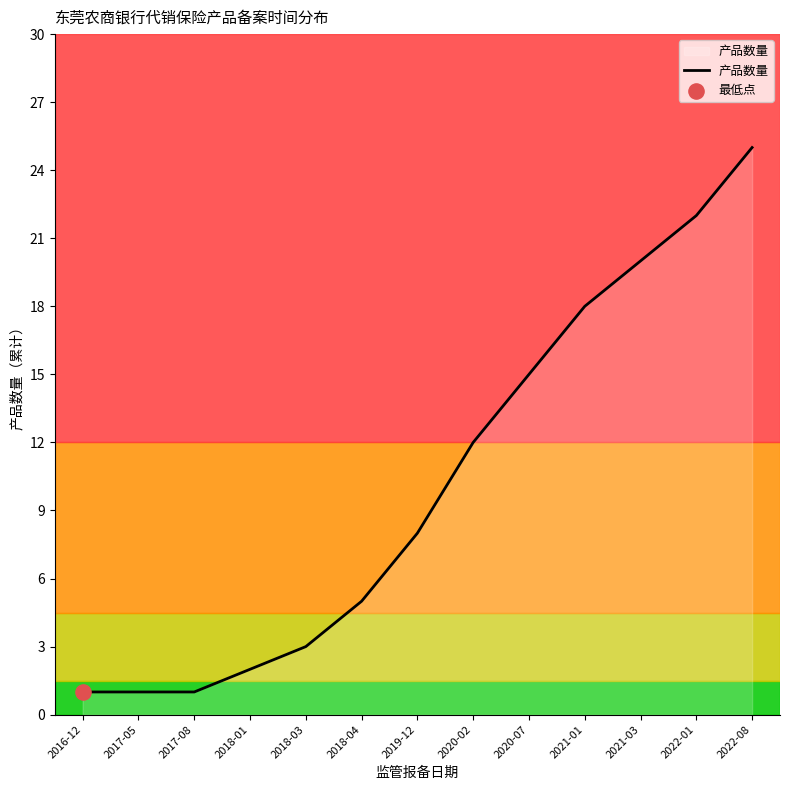

Which has a higher value, 2018-01 or 2018-03?

2018-03